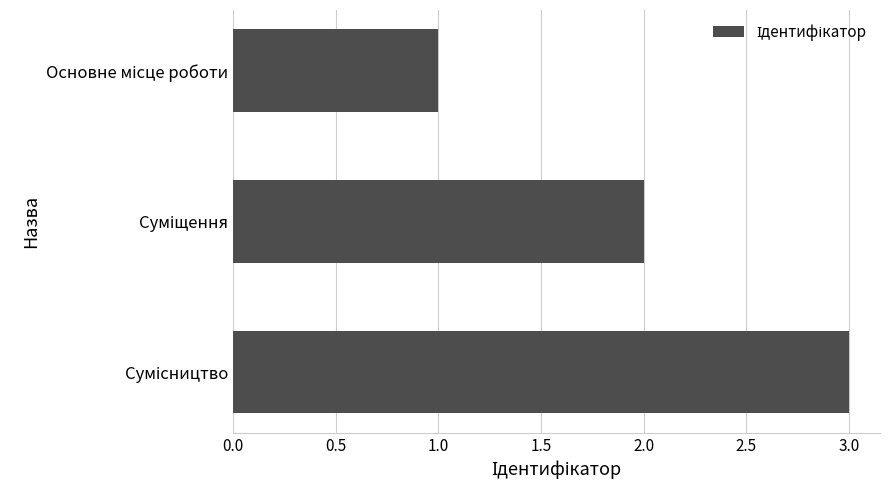

What is the sum of all values?

6